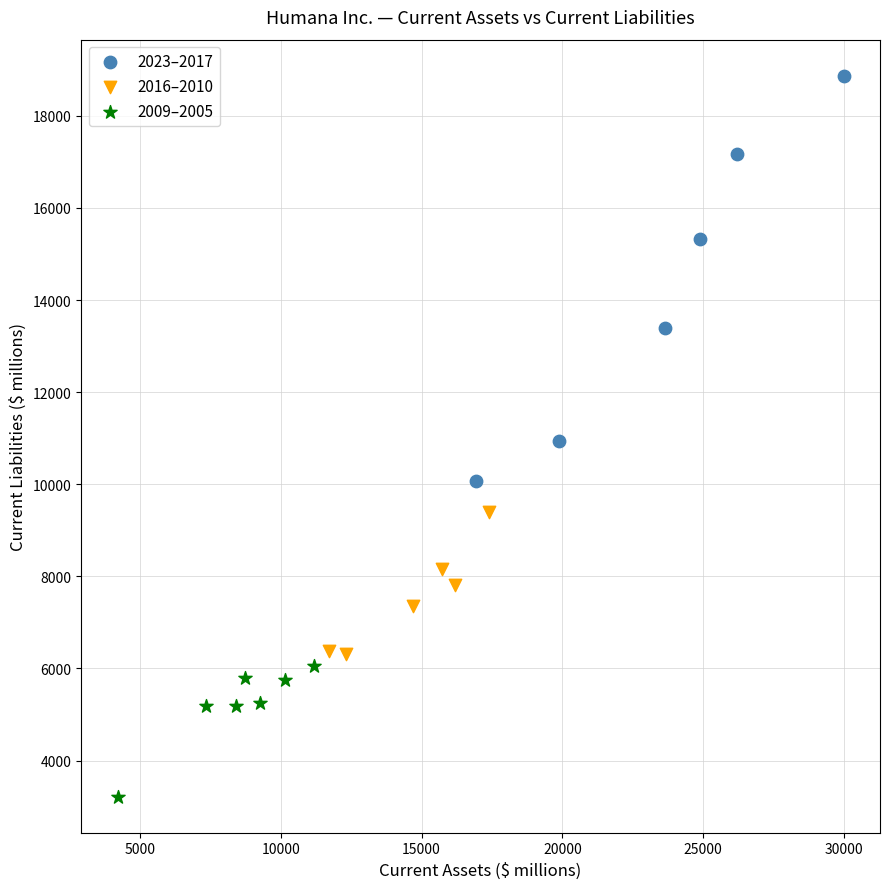

Which series has the largest Y range (max minus min)?

2023–2017